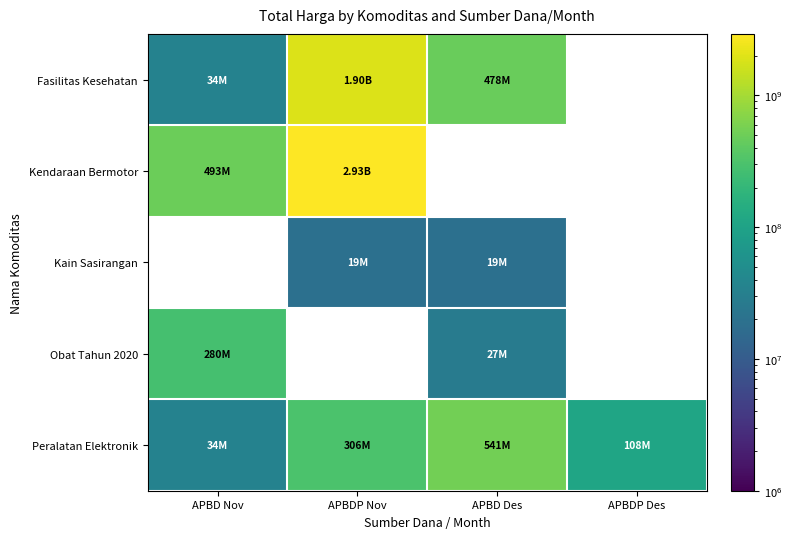

List the labels in order of Peralatan Elektronik value, smallest first.

APBD Nov, APBDP Des, APBDP Nov, APBD Des